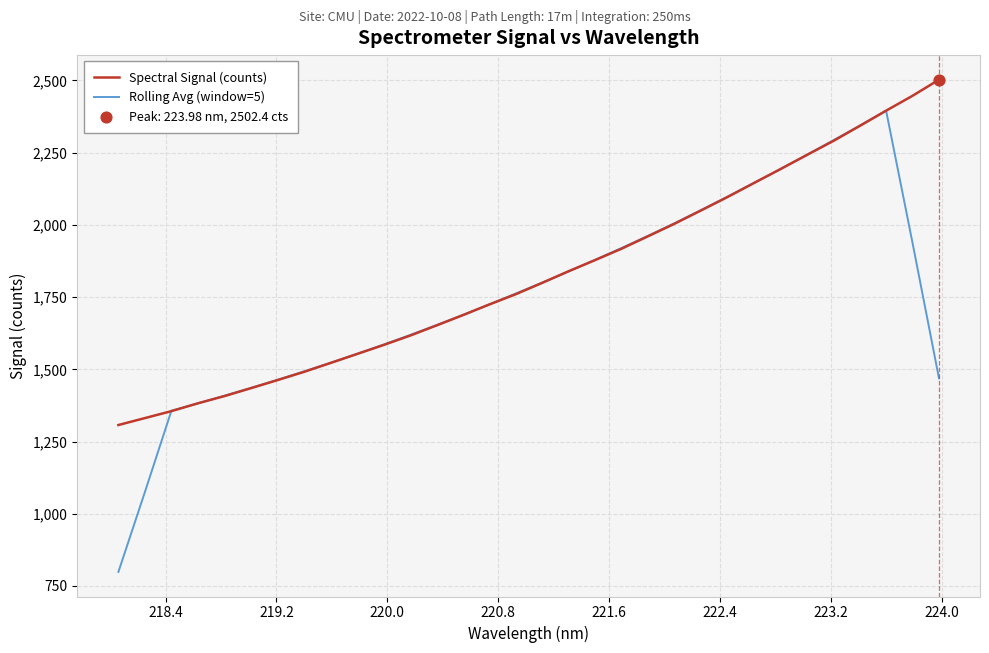

Which series has the largest range (max minus min)?

Rolling Avg (window=5)